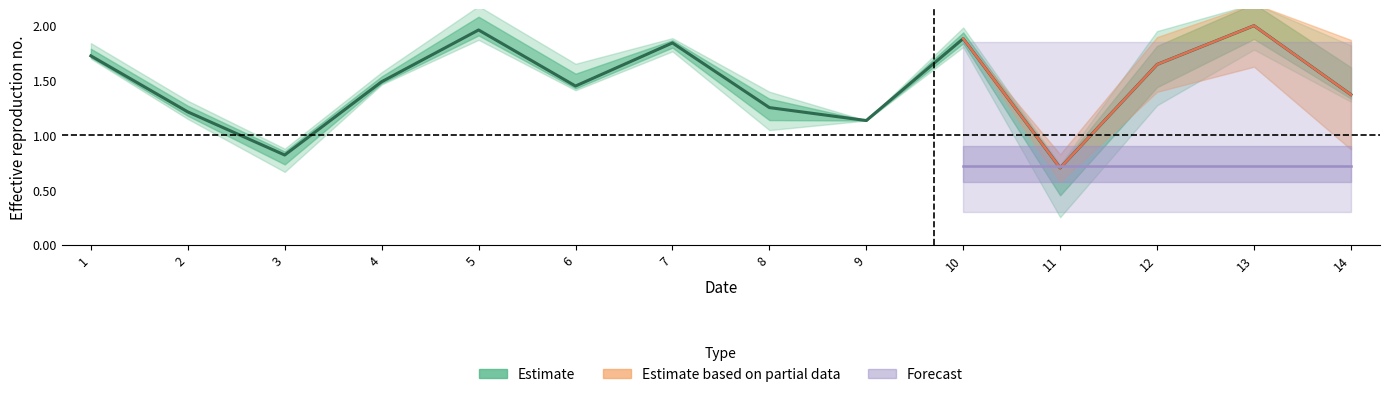

Count the number of categories in the chart.

14